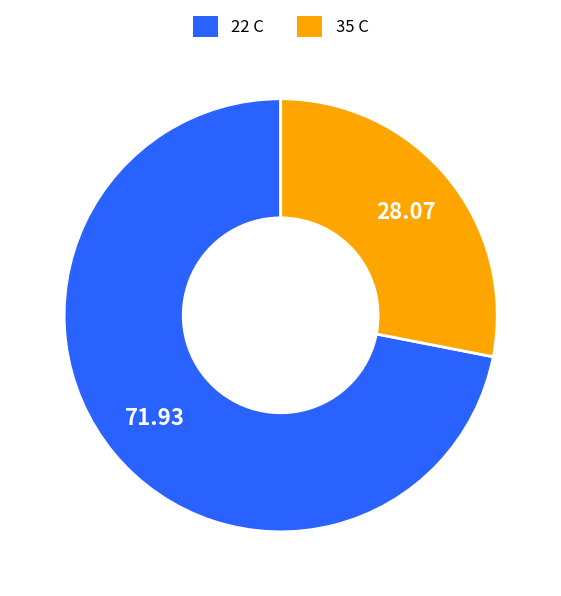

Is the sum of 35 C and 22 C greater than half?

Yes